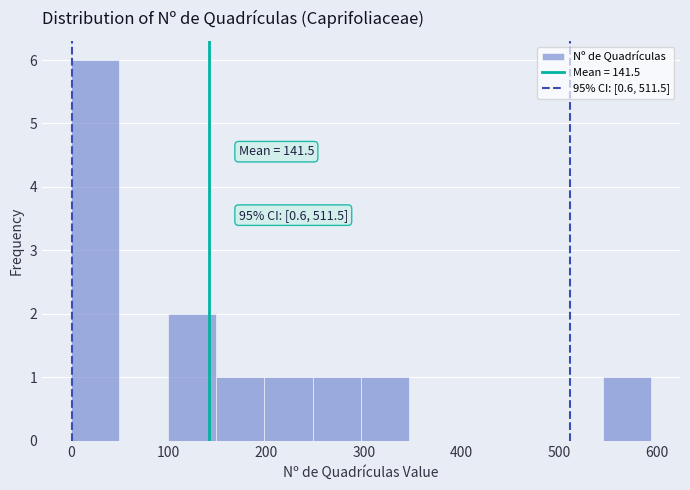

Over which range of the x-axis is the bar tallest?

0 to 50